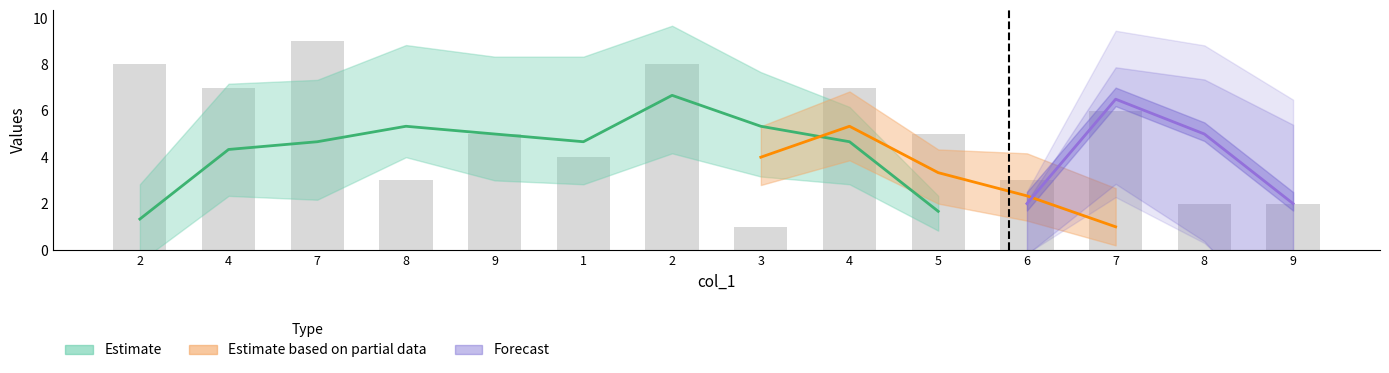

What is the smallest value displayed?

1